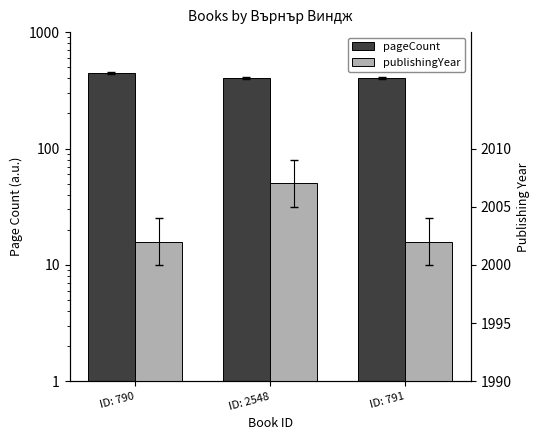

What is the label of the 3rd bar from the left?

ID: 791